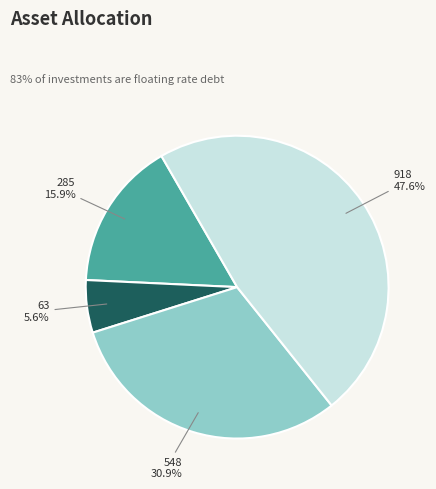

Does any single category account for the majority?

No